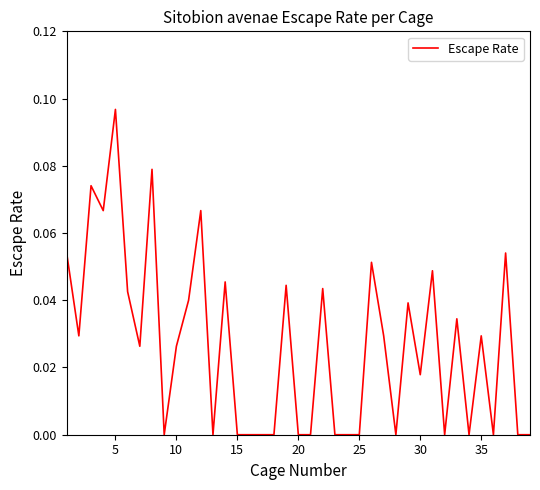

At which category does the chart reach its peak across all series?

5